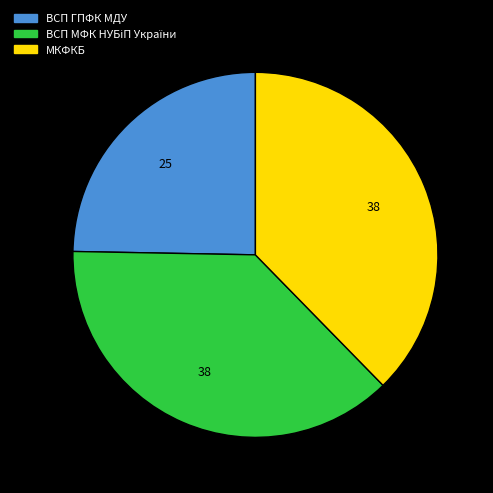

The МКФКБ slice represents 38% of the pie. True or false?

True